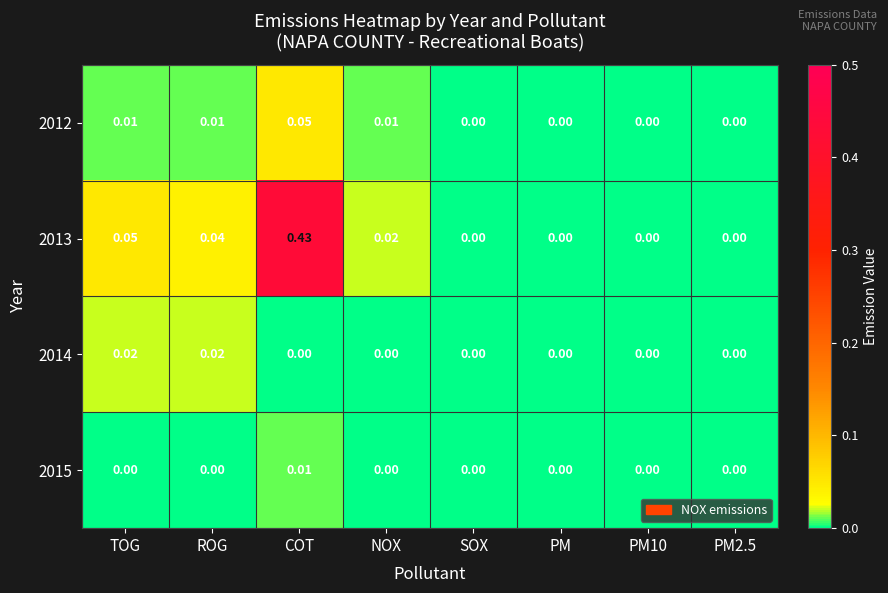

At which category is the sum across all series the highest?

COT